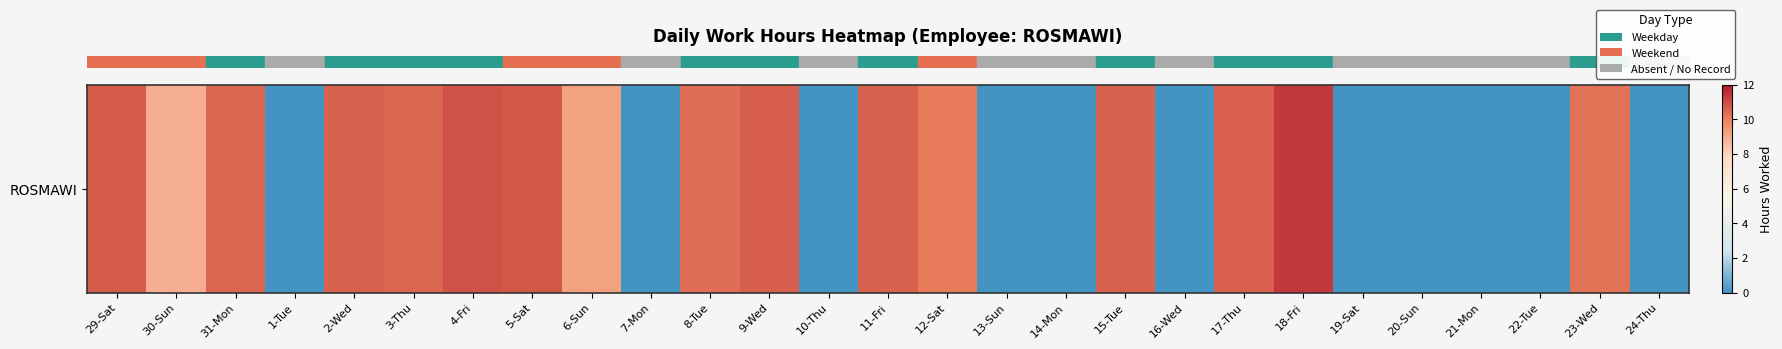

List the labels in order of value, largest first.

18-Fri, 4-Fri, 5-Sat, 29-Sat, 9-Wed, 17-Thu, 11-Fri, 2-Wed, 15-Tue, 31-Mon, 3-Thu, 8-Tue, 23-Wed, 12-Sat, 6-Sun, 30-Sun, 1-Tue, 7-Mon, 10-Thu, 13-Sun, 14-Mon, 16-Wed, 19-Sat, 20-Sun, 21-Mon, 22-Tue, 24-Thu